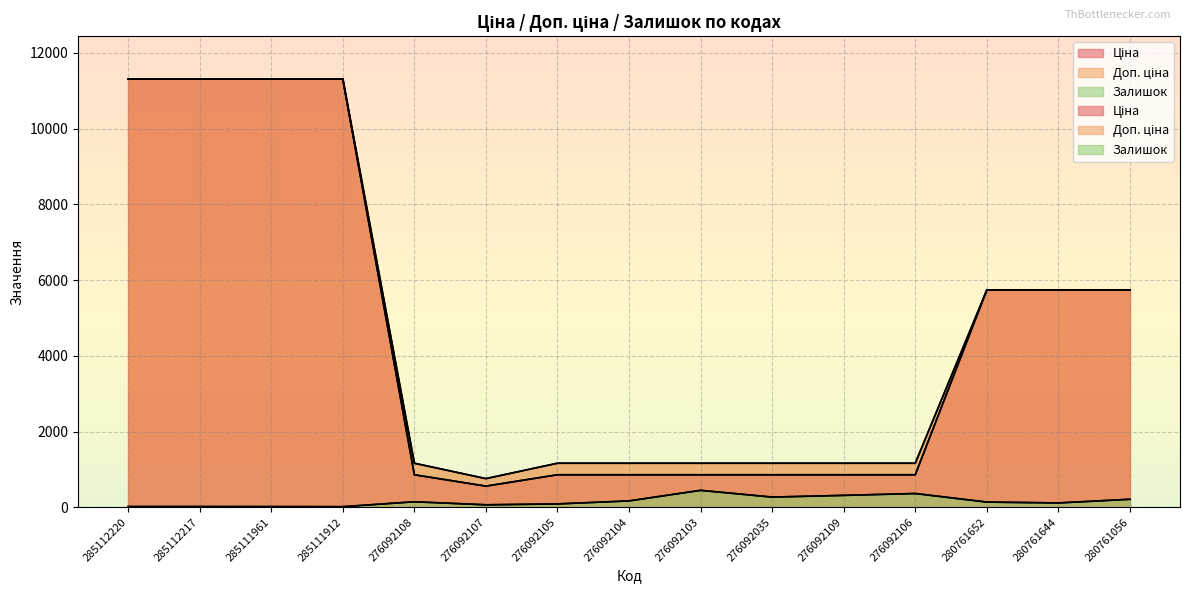

Which series has the largest total across all categories?

Доп. ціна